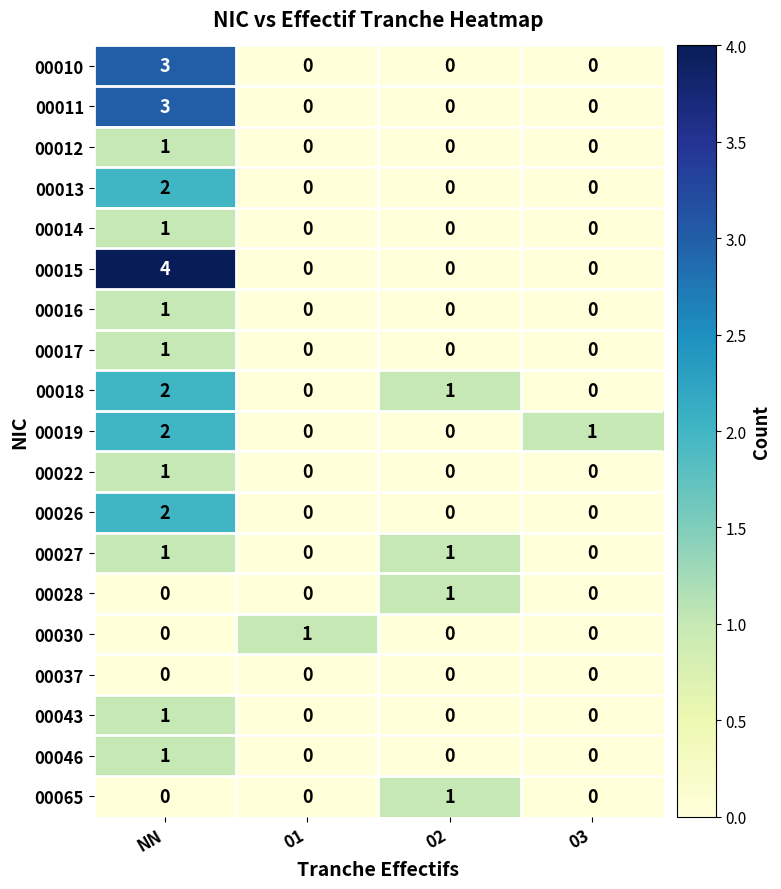

Which series has the widest spread of values?

00015